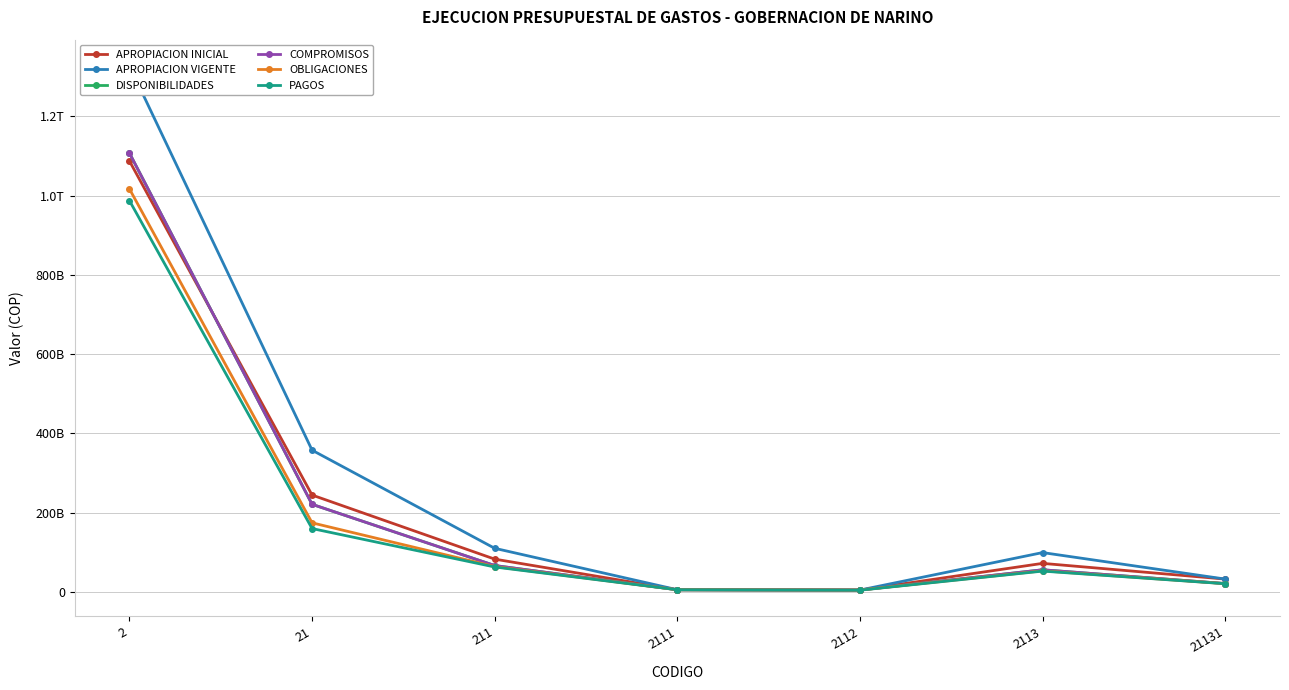

Does the chart have visible grid lines?

Yes